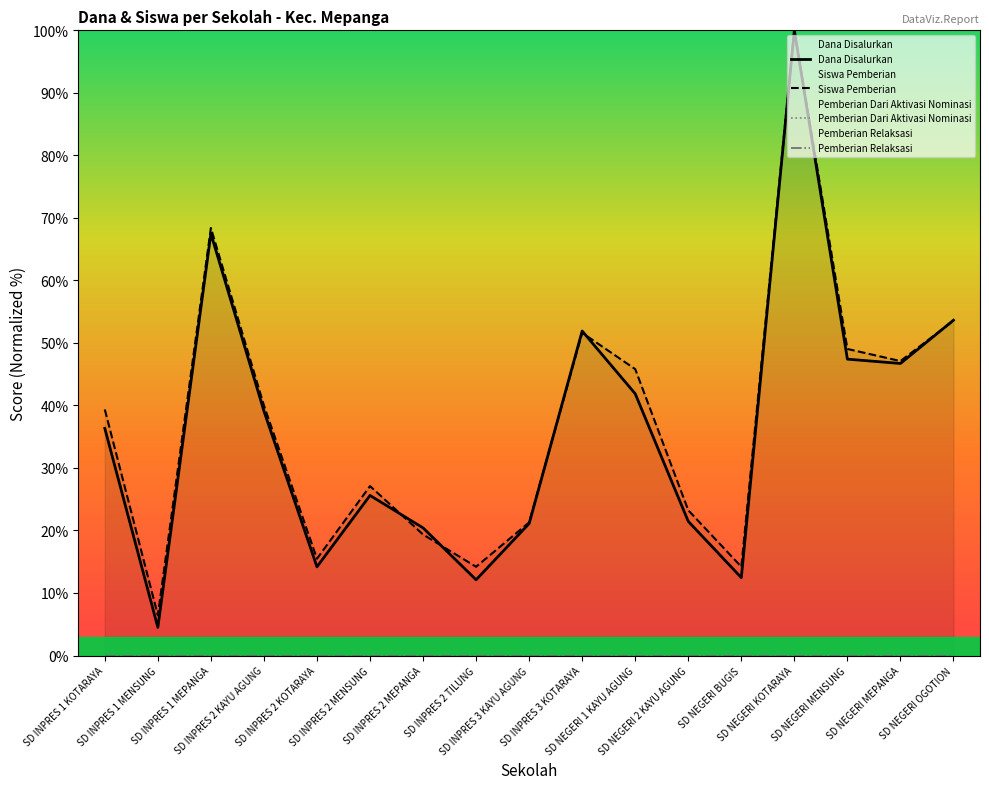

At how many categories does at least one series exceed 87?

1